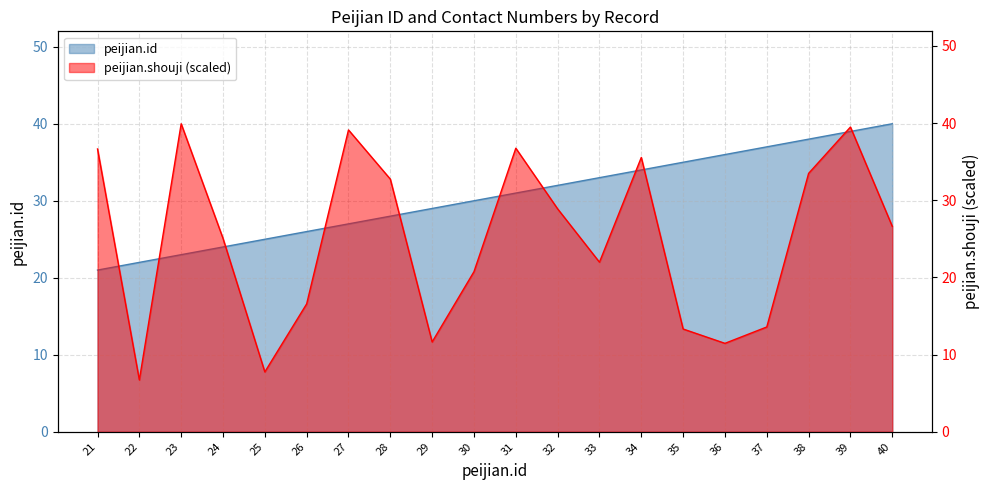

List the labels in order of value, smallest first.

21, 22, 23, 24, 25, 26, 27, 28, 29, 30, 31, 32, 33, 34, 35, 36, 37, 38, 39, 40